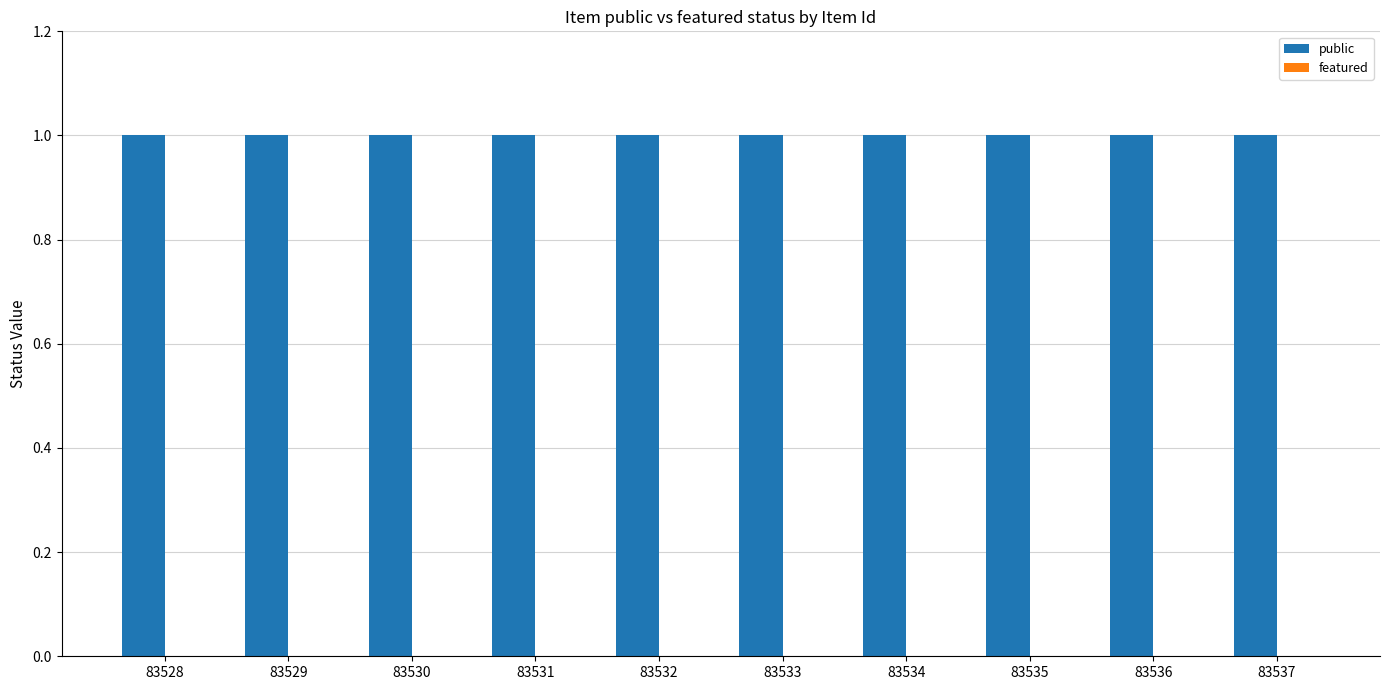

At which label does featured reach its minimum?

83528